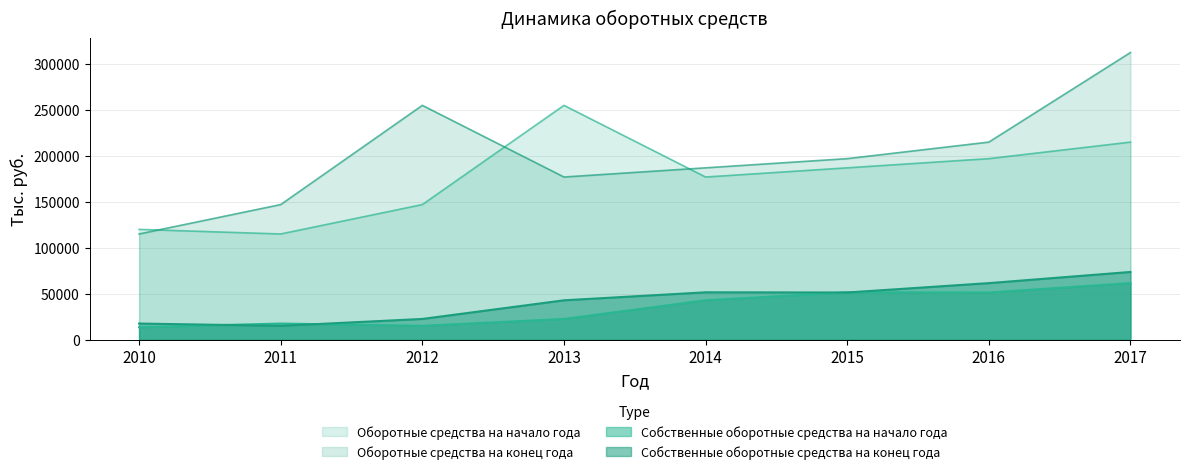

At which label does Оборотные средства на начало года first exceed 187000?

2013